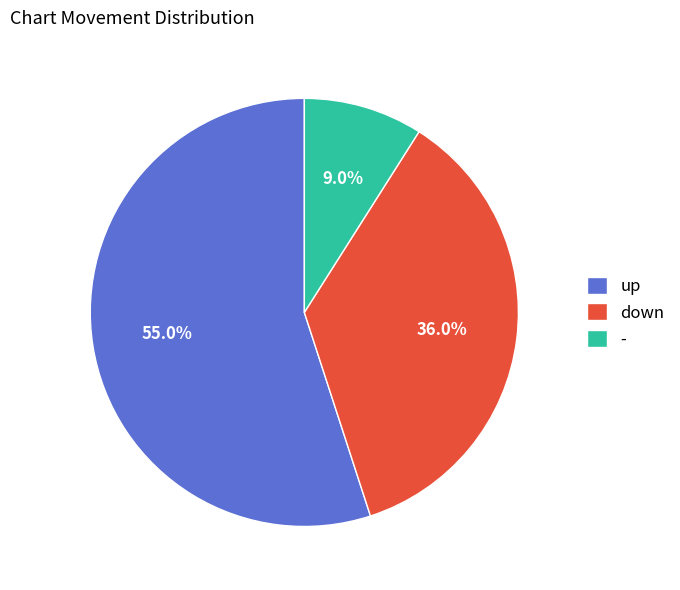

Is it true that down is 36% of the pie?

True